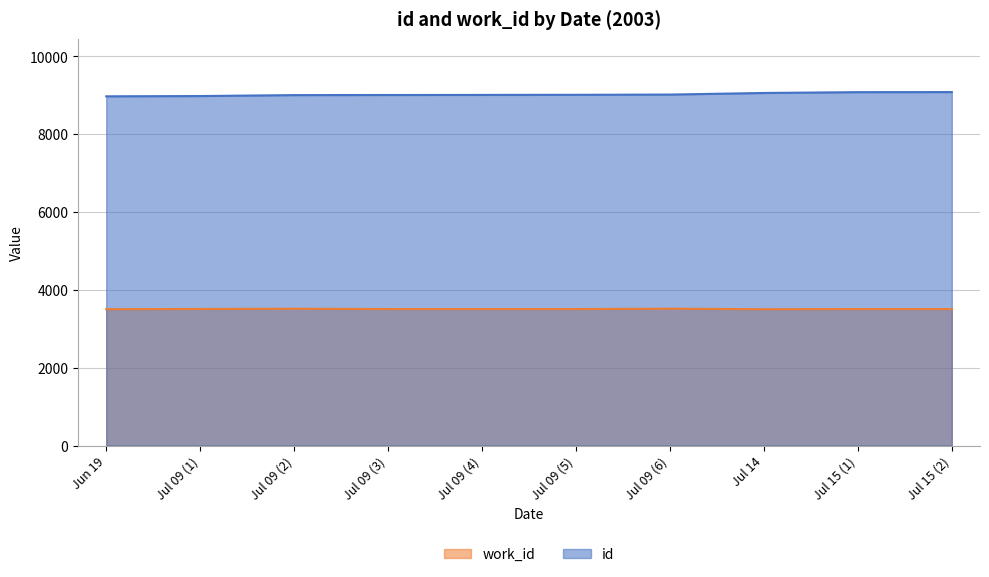

At Jul 15 (1), list the series in order from largest to smallest.

id, work_id